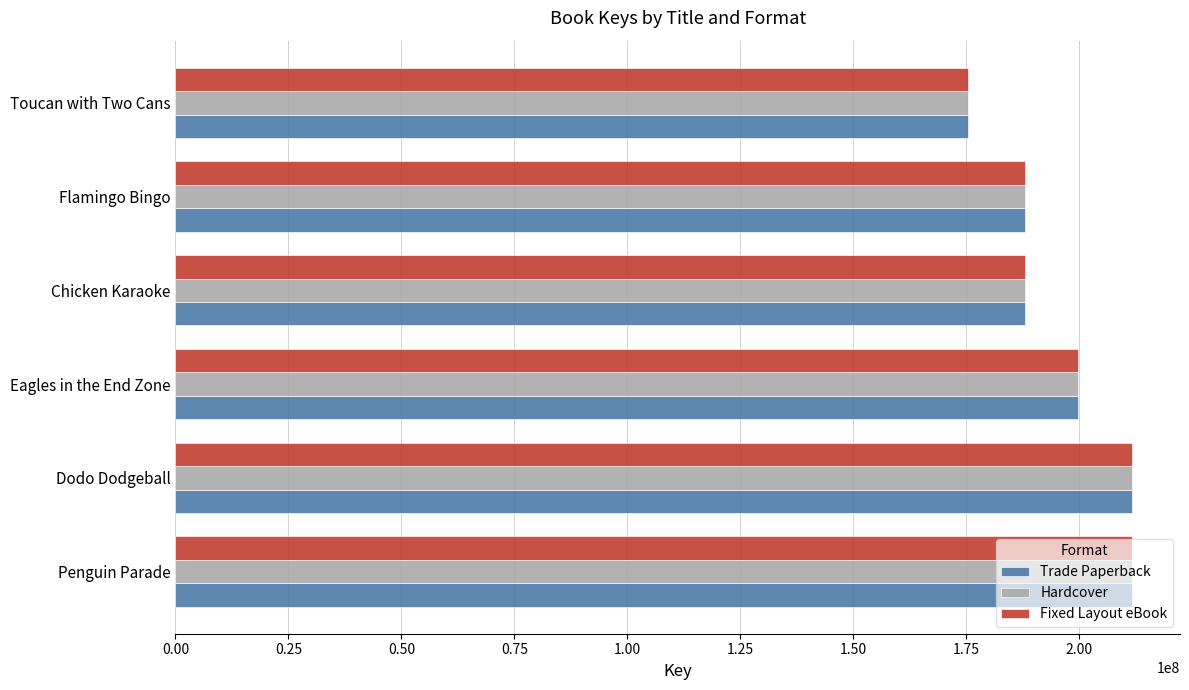

The value of Hardcover at Penguin Parade is 211665035. True or false?

True